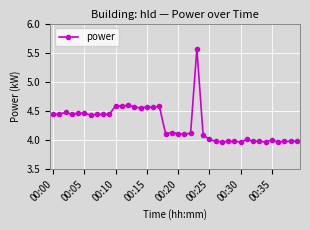

What is the difference between the maximum and minimum values?

1.6